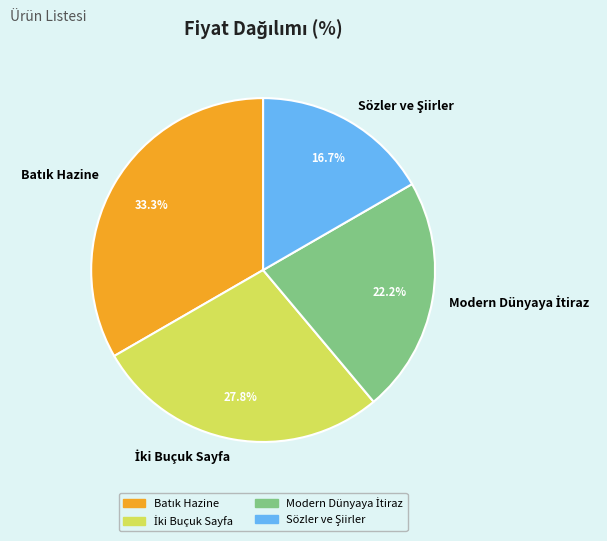

Does any single category account for the majority?

No